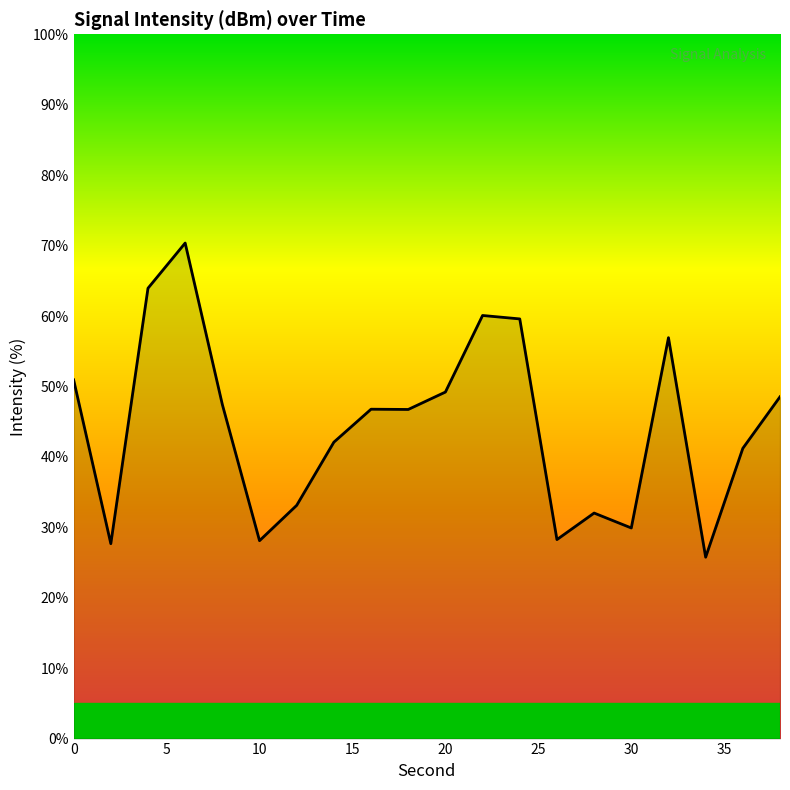

What is the difference between the maximum and minimum values?

44.6